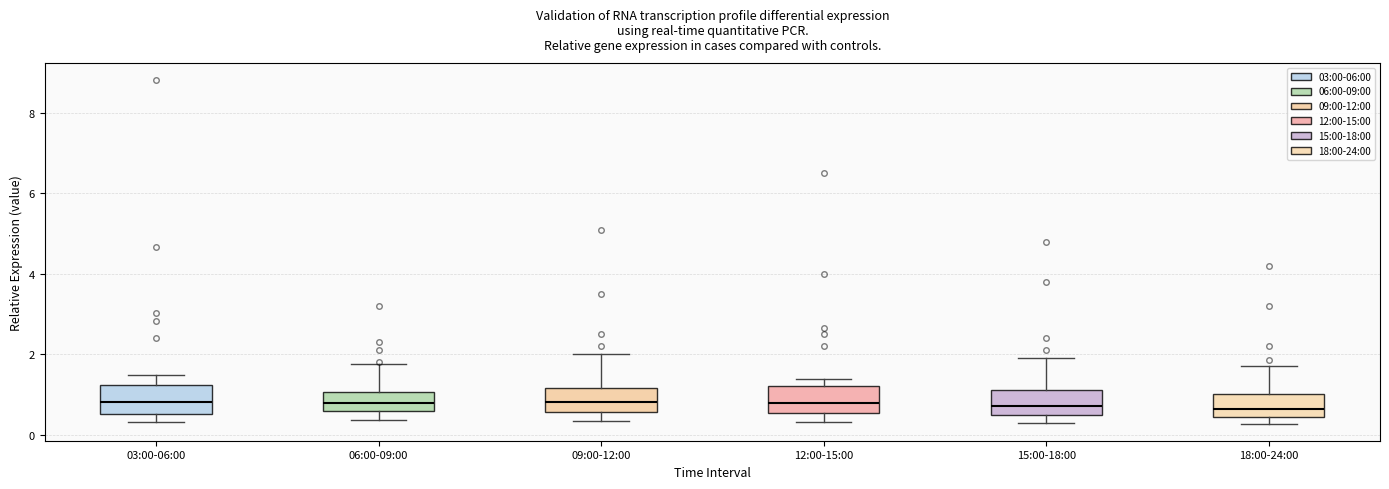

Where is the lower edge of the box for 18:00-24:00 on the y-axis? The values are not printed on the chart, so give them approximately, as read against the axis.

0.4